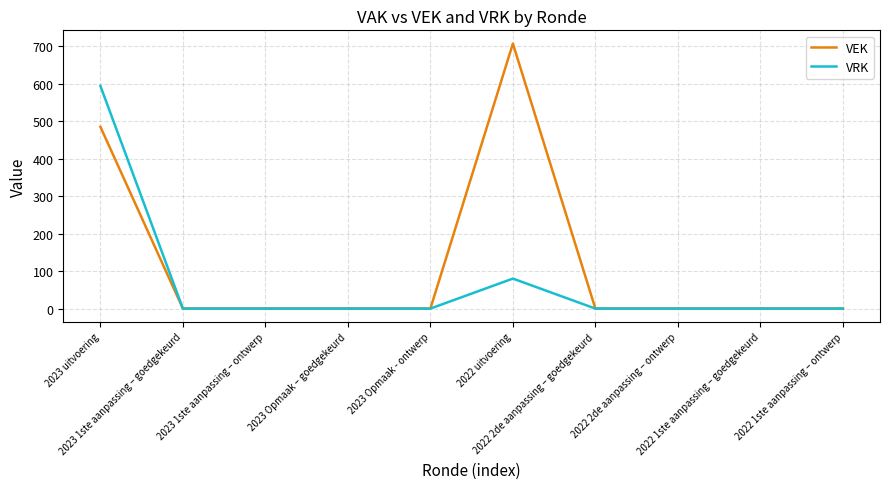

Rank the series by their average value, from highest to lowest.

VEK, VRK